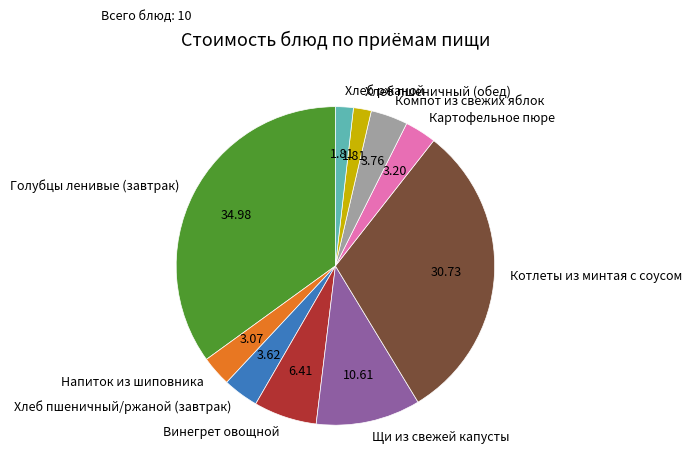

Which slice is the largest?

Голубцы ленивые (завтрак)